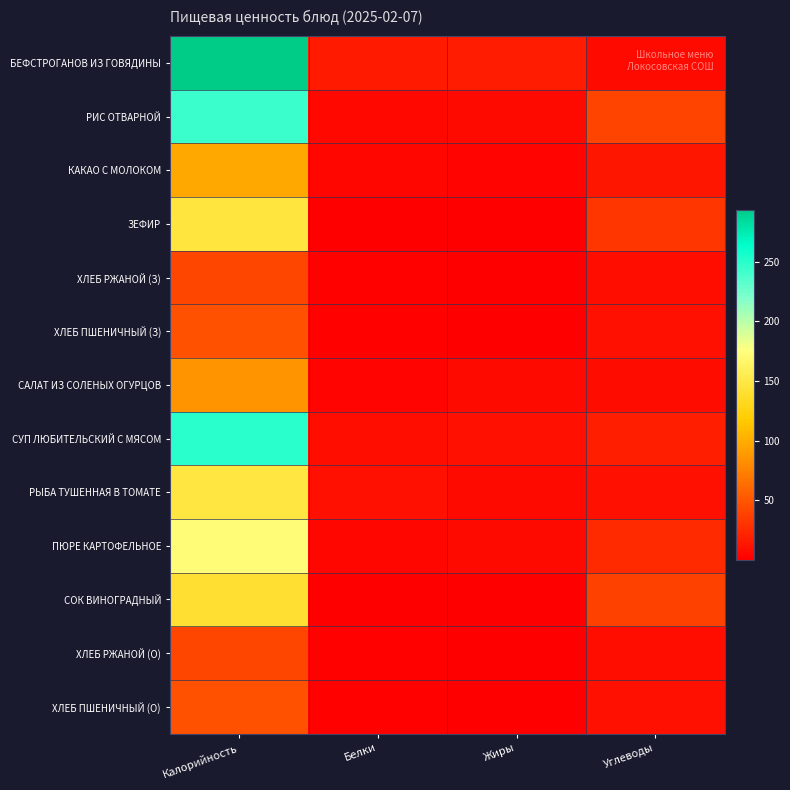

Which series has the largest total across all categories?

БЕФСТРОГАНОВ ИЗ ГОВЯДИНЫ